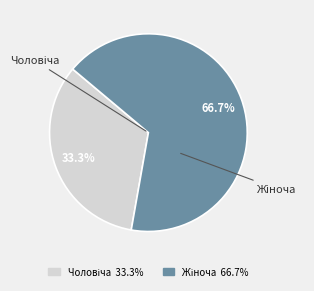

Count the number of slices in the pie.

2